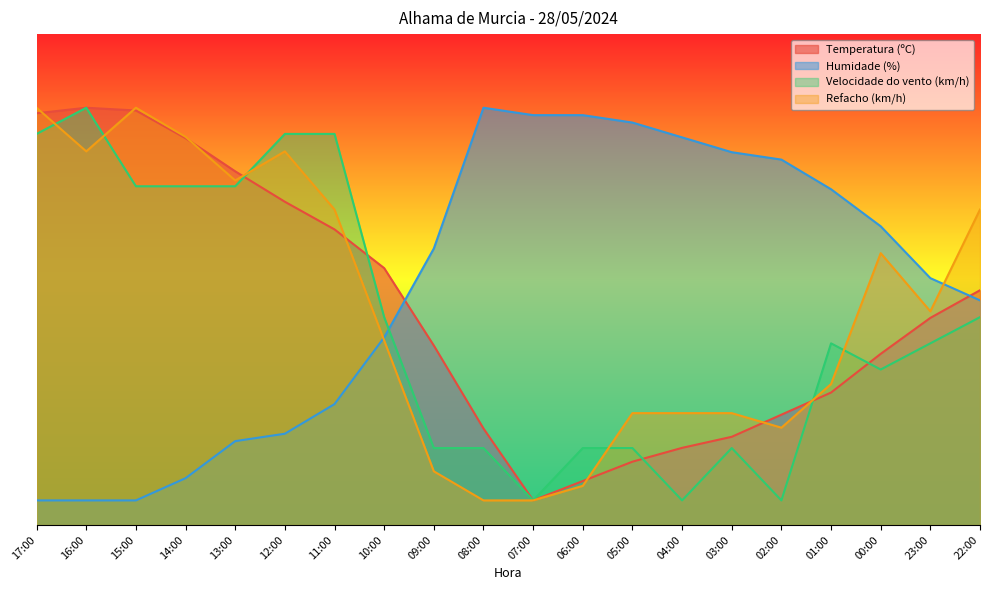

What are all the series names shown in the legend?

Temperatura (ºC), Humidade (%), Velocidade do vento (km/h), Refacho (km/h)